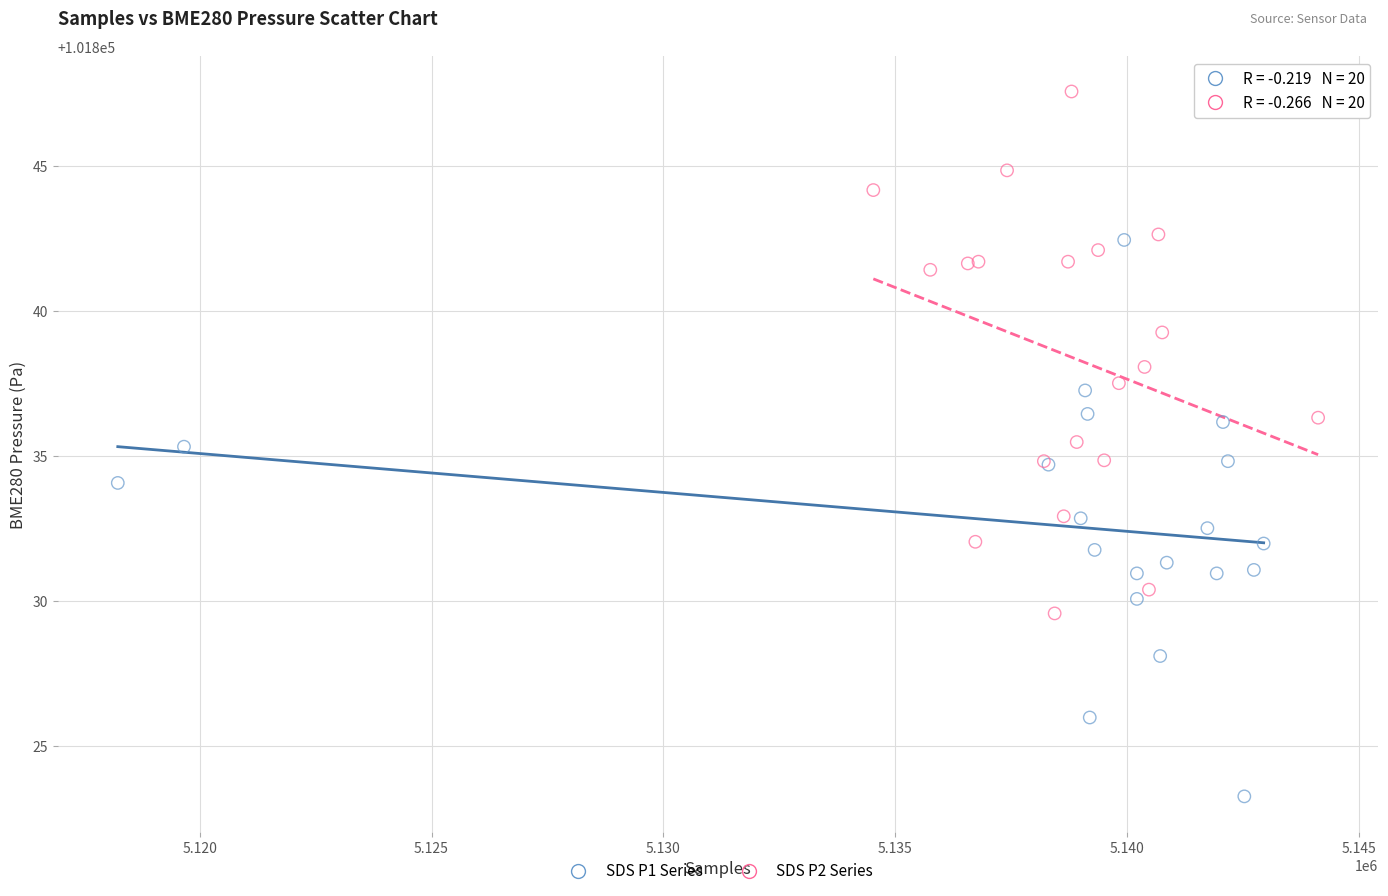

Which series has the largest Y range (max minus min)?

SDS P1 Series